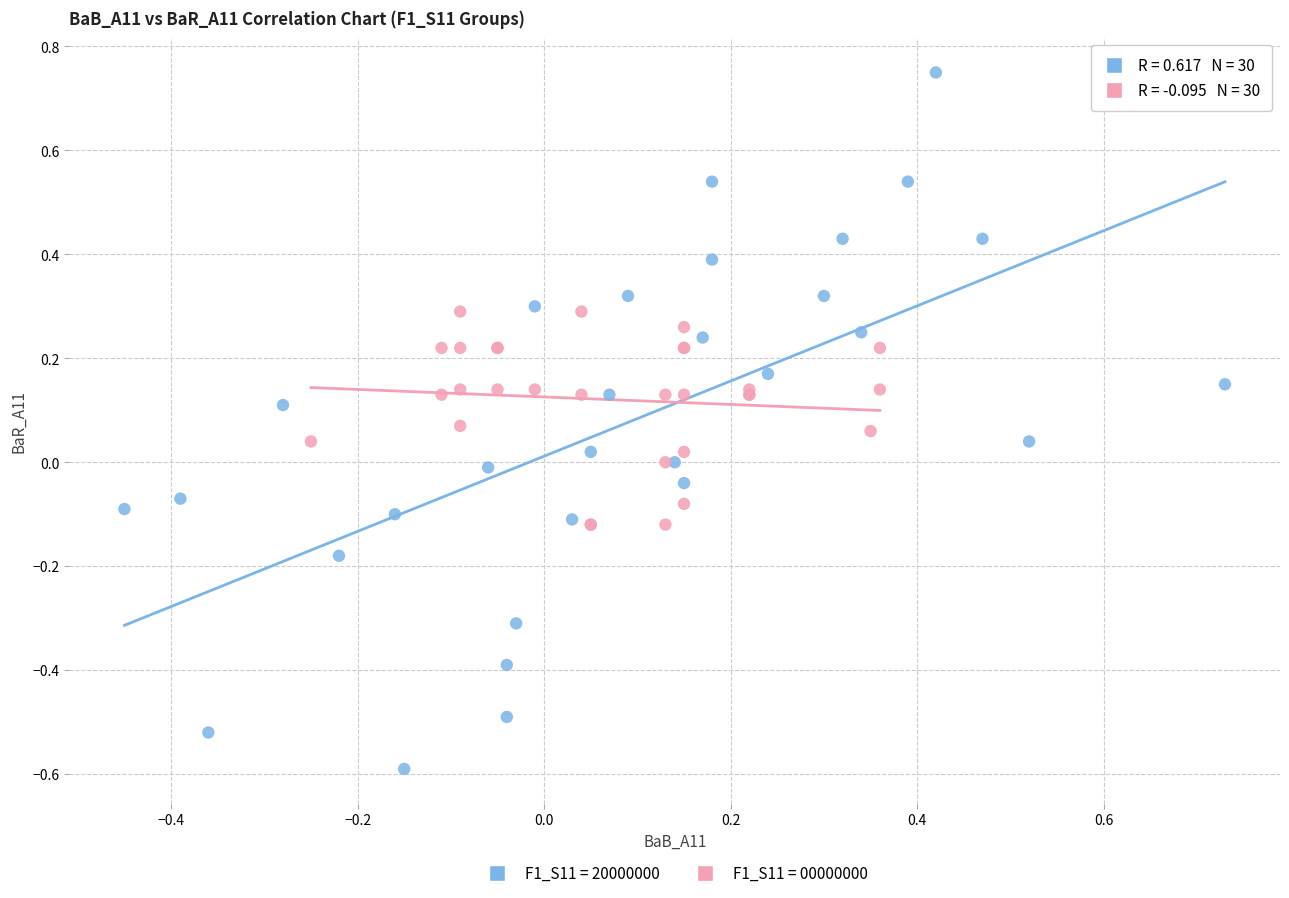

Which series contains the lowest Y value?

F1_S11 = 20000000